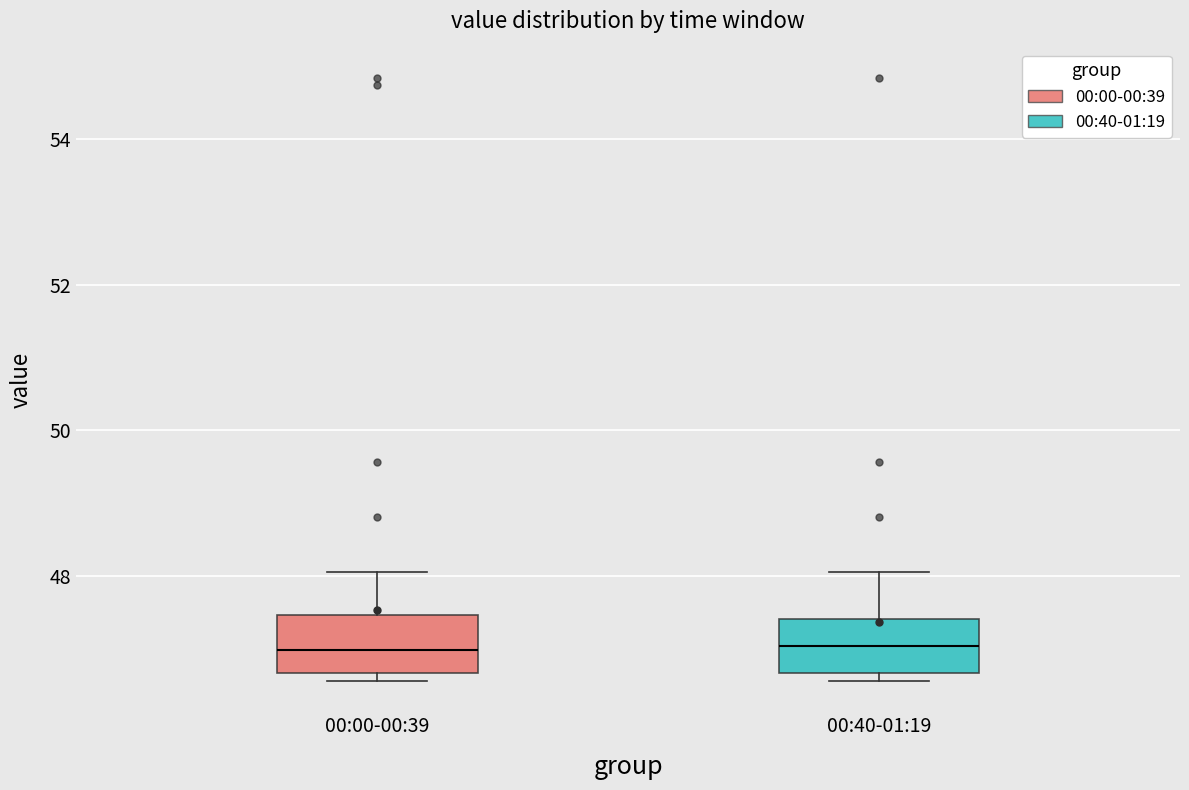

Reading left to right, read every box against the y-axis: the position of its median line, the range the box covers, and the ends of its whiskers. The values are not printed on the chart, so give them approximately, as read against the axis.

00:00-00:39: median 47.0, box 46.6 to 47.4, whiskers 46.6 (just below the box's lower edge) to 48.0
00:40-01:19: median 47.0, box 46.6 to 47.4, whiskers 46.6 (just below the box's lower edge) to 48.0